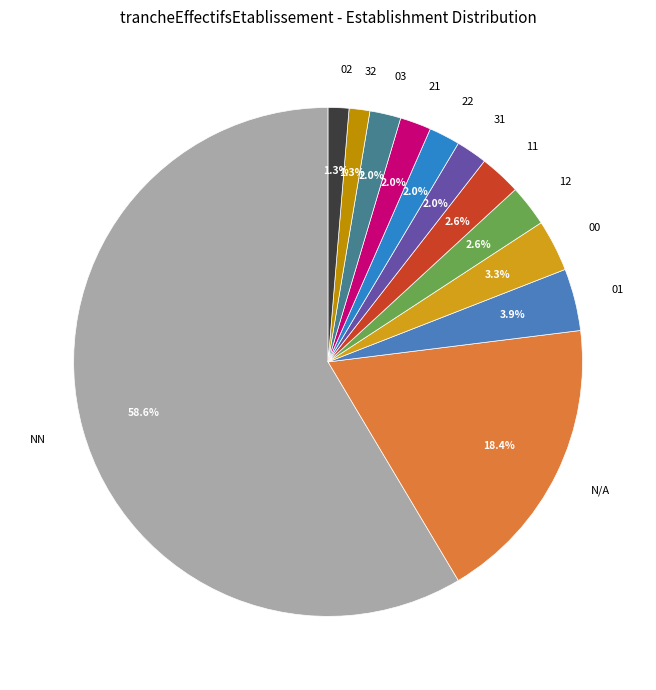

Approximately how many times larger is the value at 31 compared to 12?

0.8